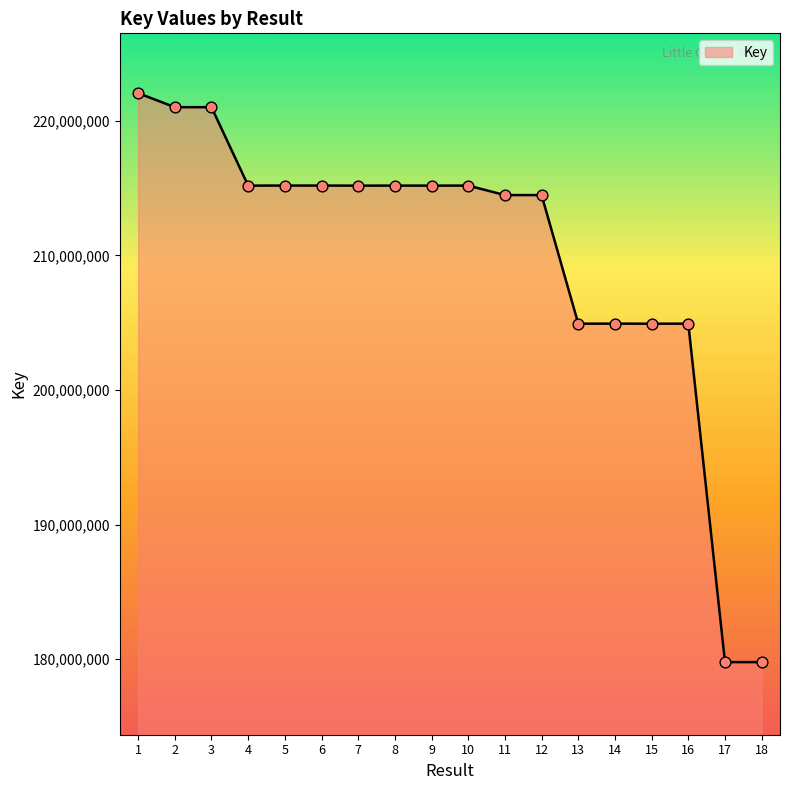

Approximately how many times larger is the value at 5 compared to 18?

1.2